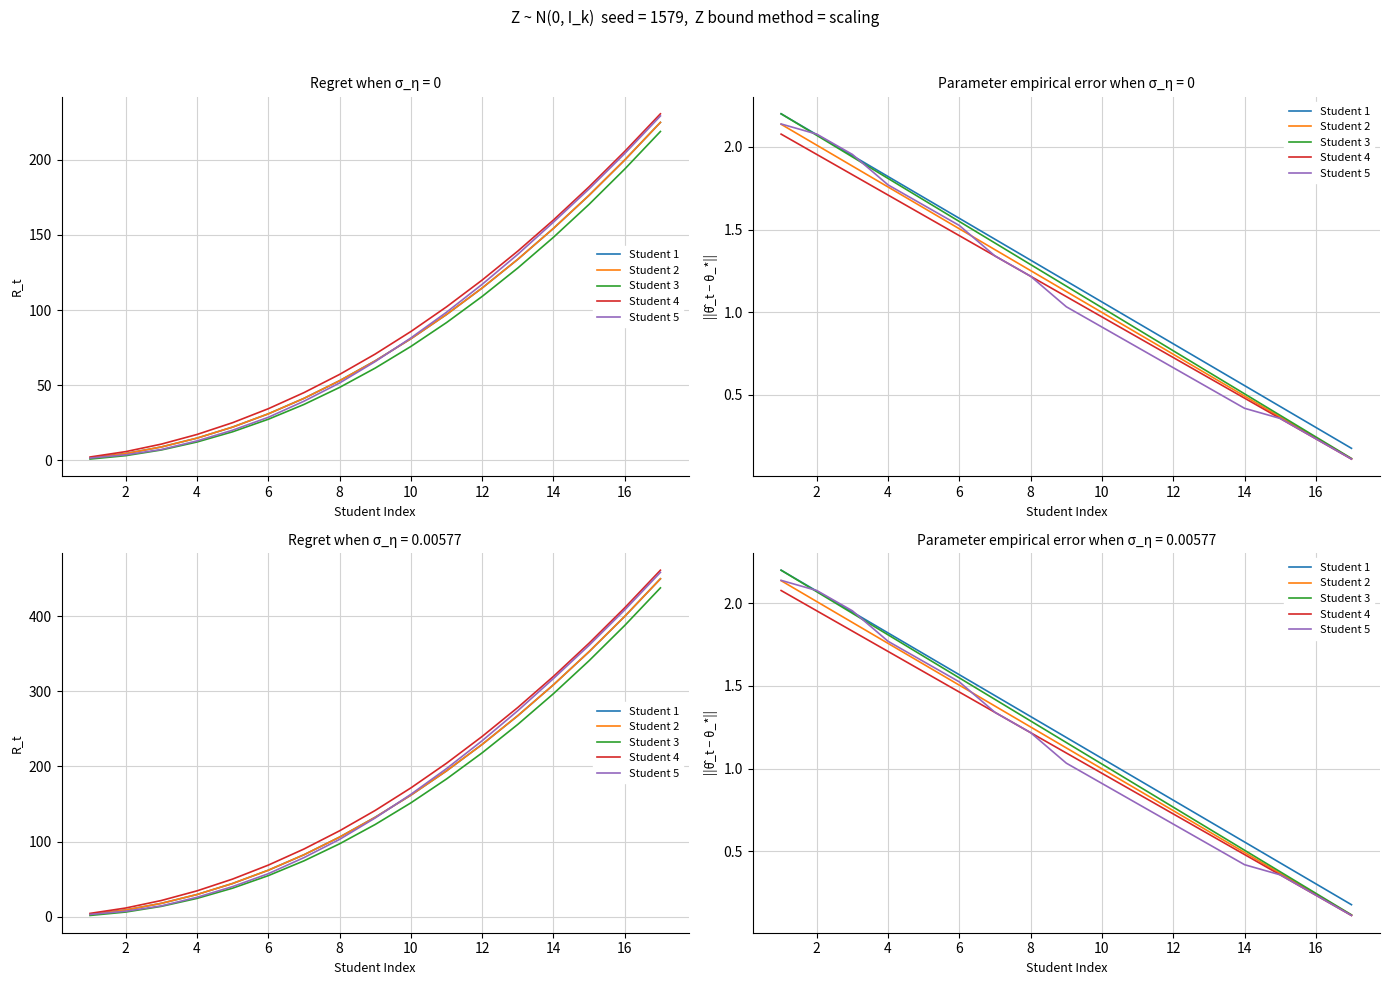

What are all the series names shown in the legend?

Student 1, Student 2, Student 3, Student 4, Student 5